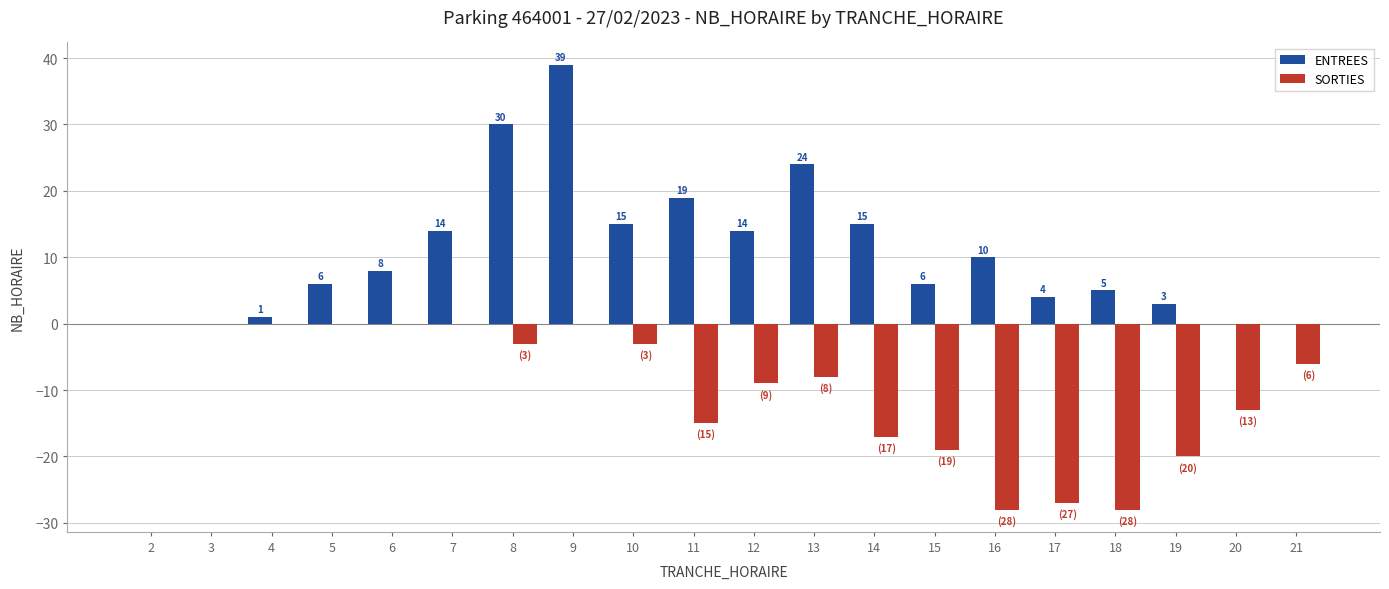

At which category is the sum across all series the highest?

9